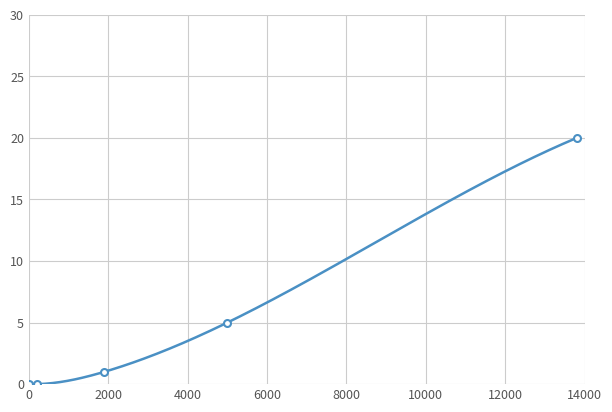

How many lines are shown in the chart?

1